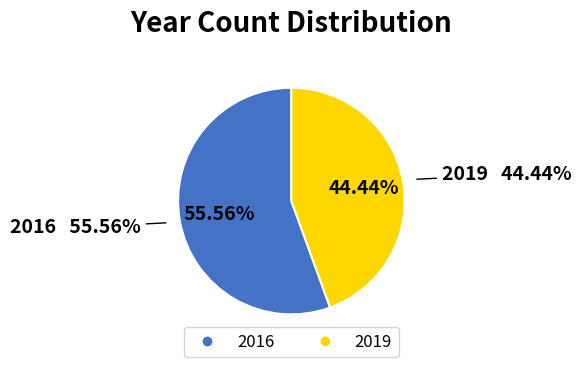

Combined, do 2019 and 2016 account for over 50%?

Yes